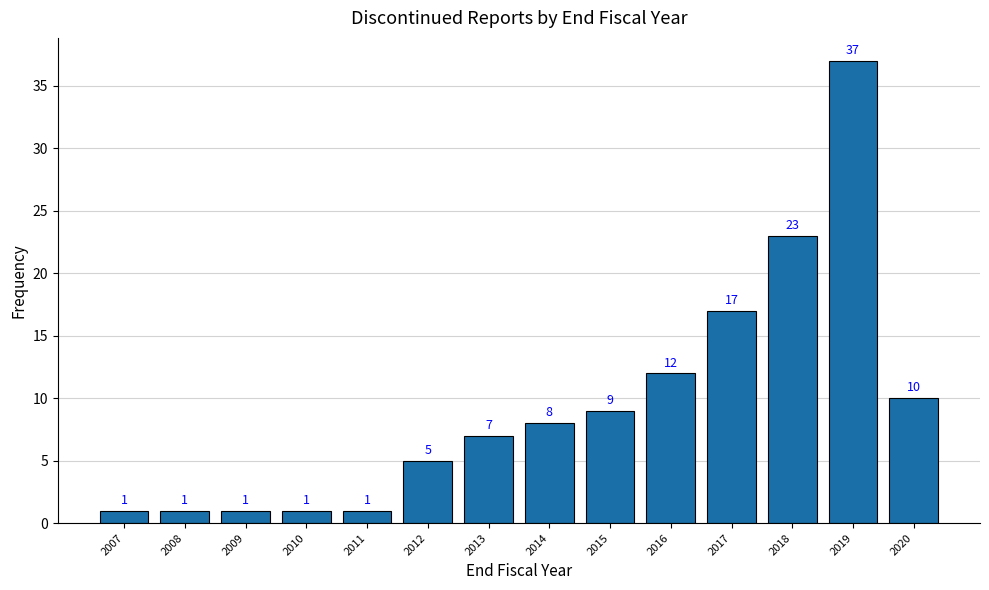

Reading left to right, list all the values displayed in this chart.

1	1	1	1	1	5	7	8	9	12	17	23	37	10